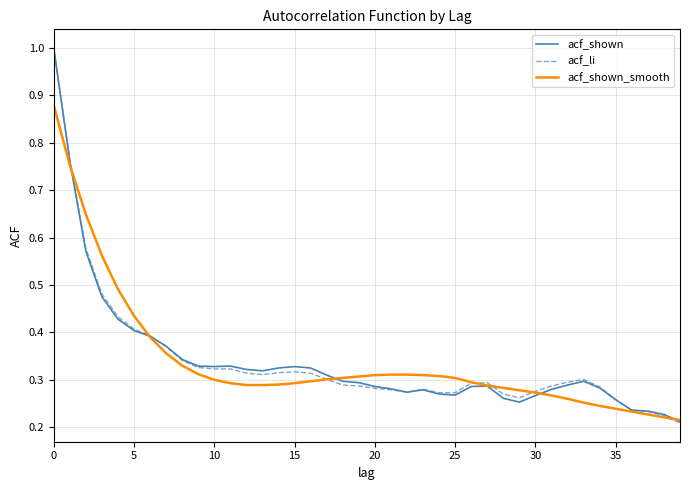

Which series has the largest range (max minus min)?

acf_li